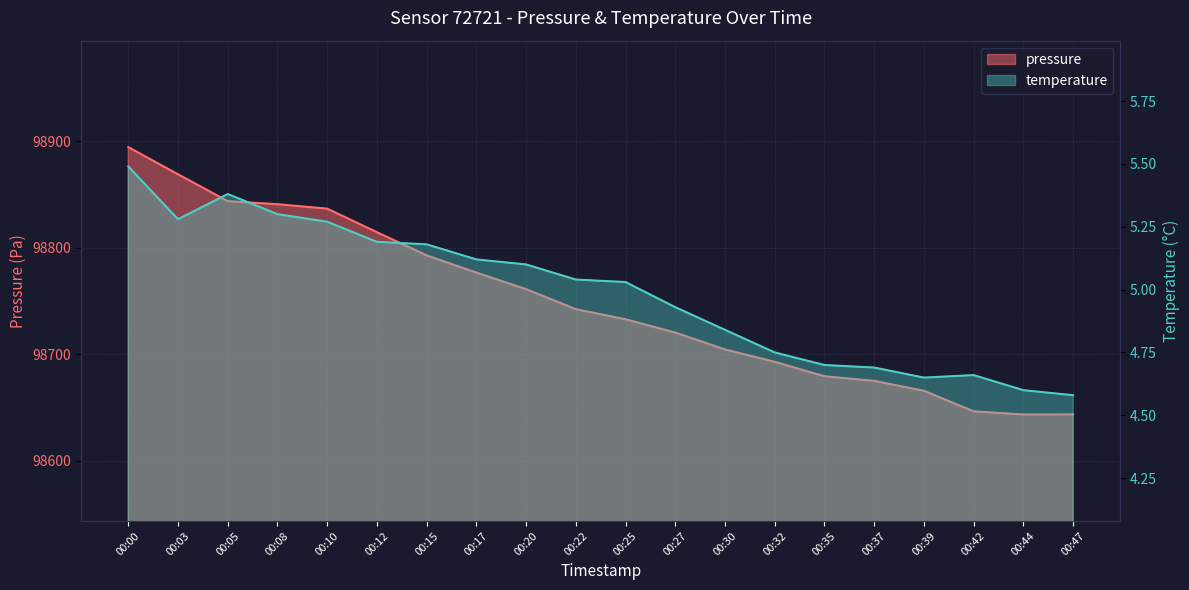

What is the maximum value shown in the chart?

98894.5